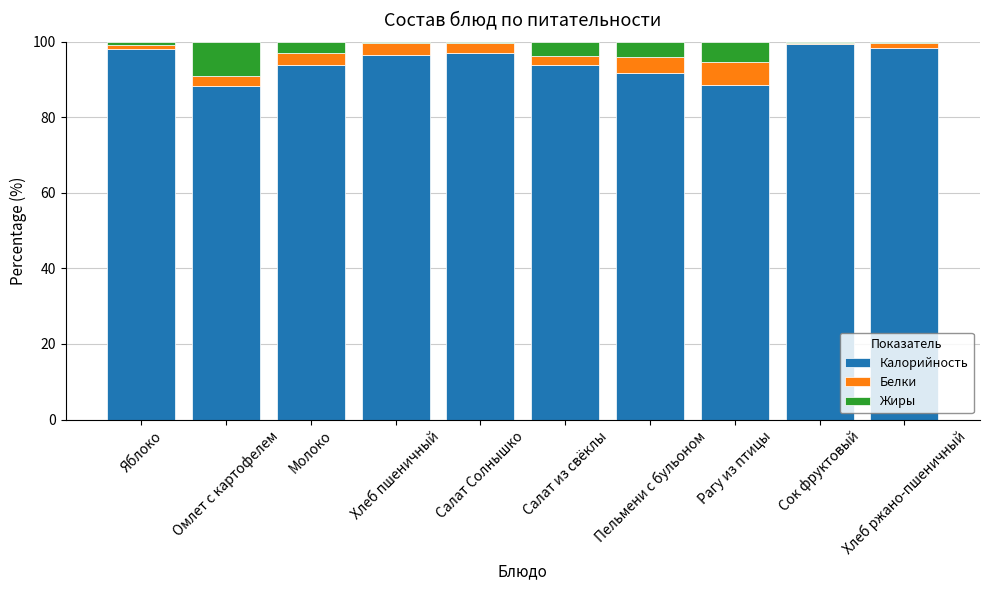

What is the total value across all series at Пельмени с бульоном?

100.0